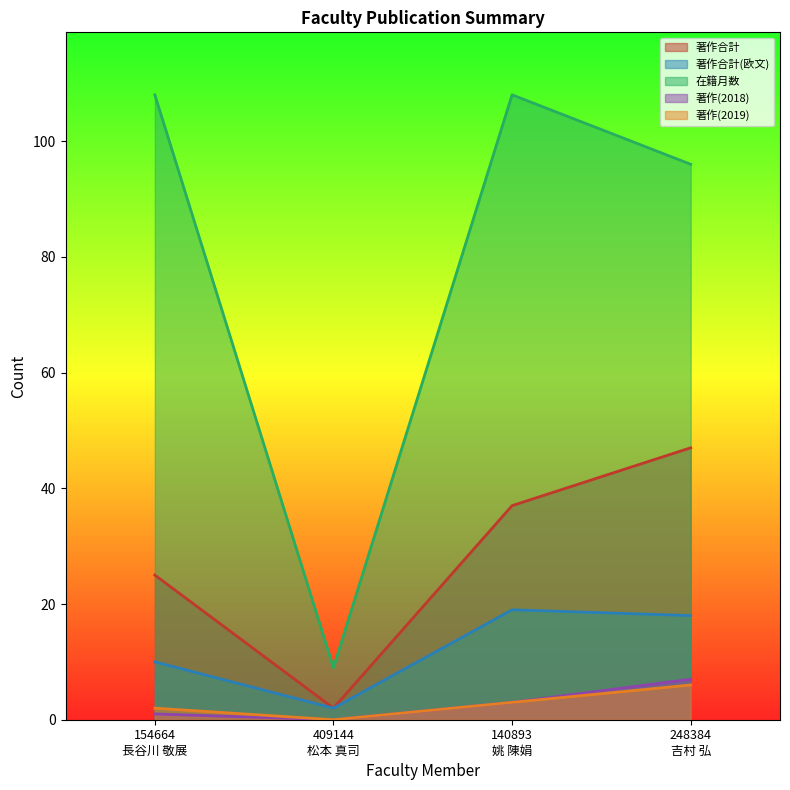

What is the difference between the second highest and second lowest values in the 著作(2019) series?

1